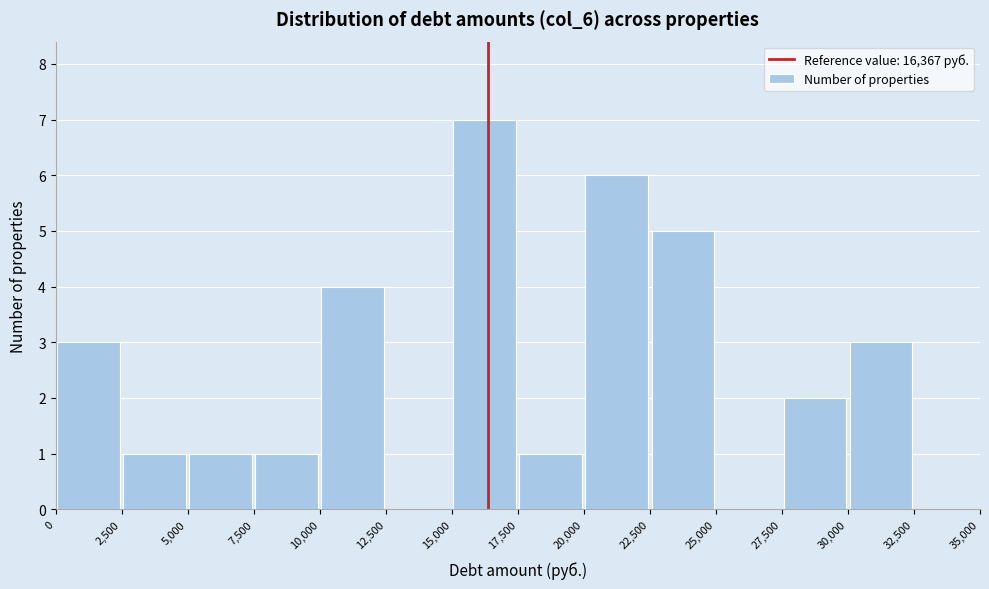

How tall is the bar that spans 30,000 to 32,500 on the x-axis? The values are not printed on the chart, so give them approximately, as read against the axis.

3